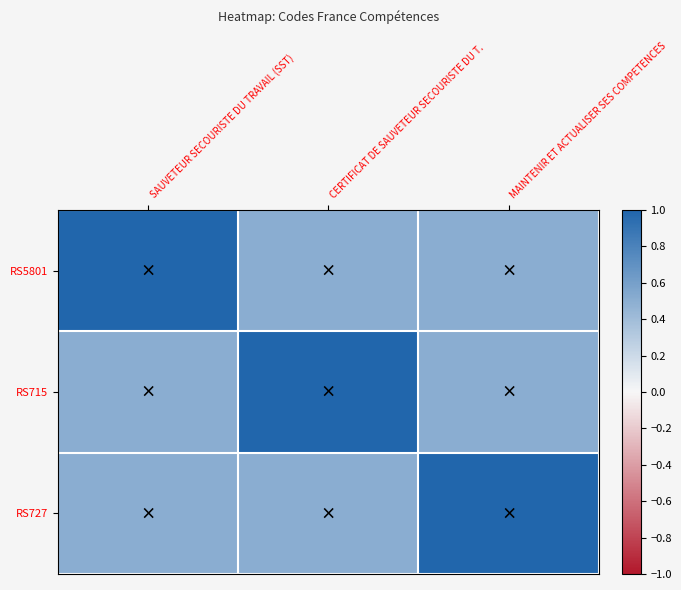

At which category does the chart reach its minimum across all series?

CERTIFICAT DE SAUVETEUR SECOURISTE DU T.